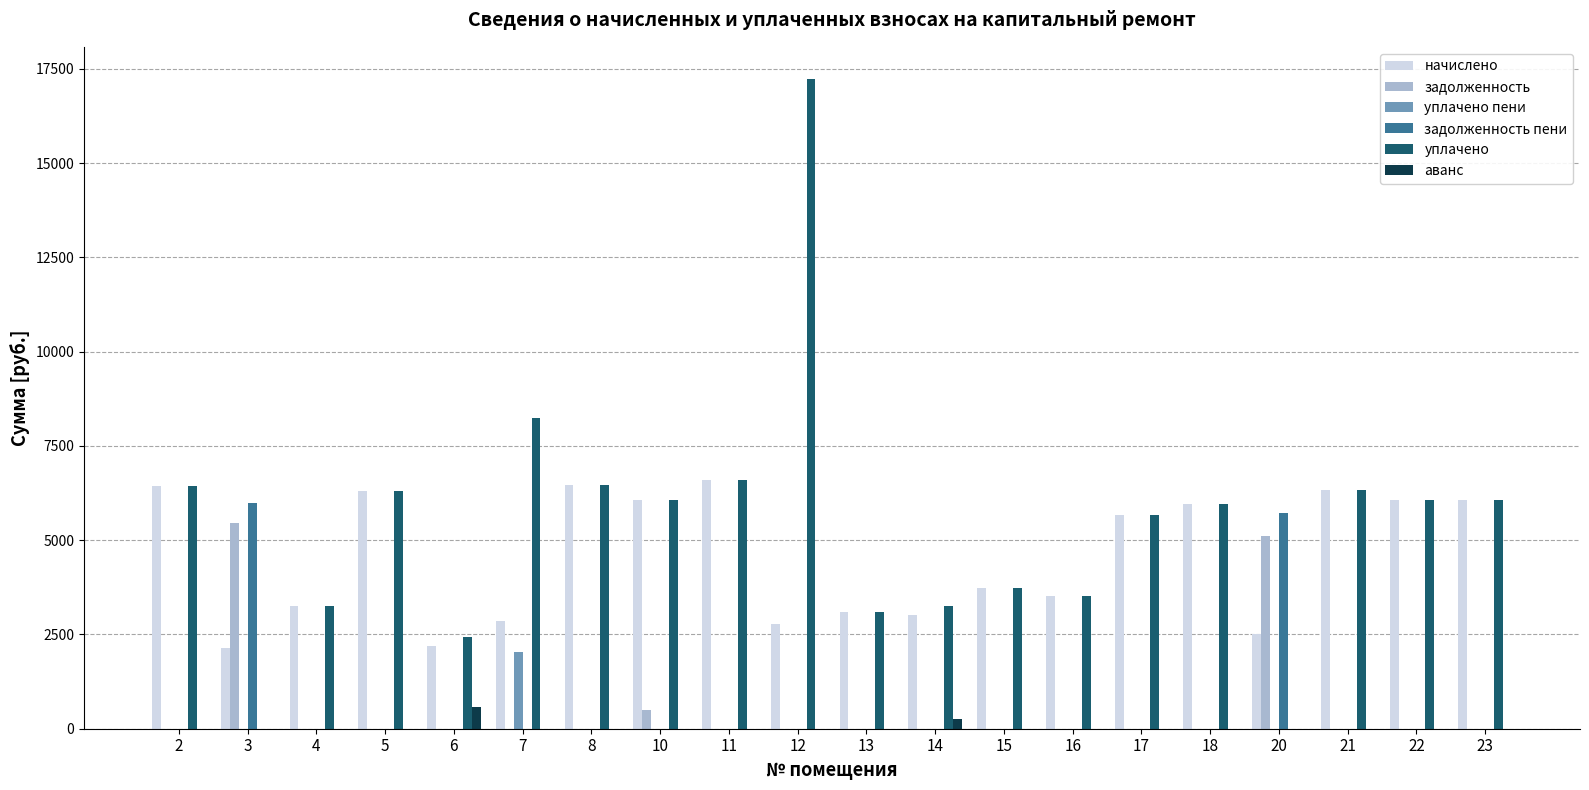

The value of задолженность пени at 5 is -3518.9. True or false?

False